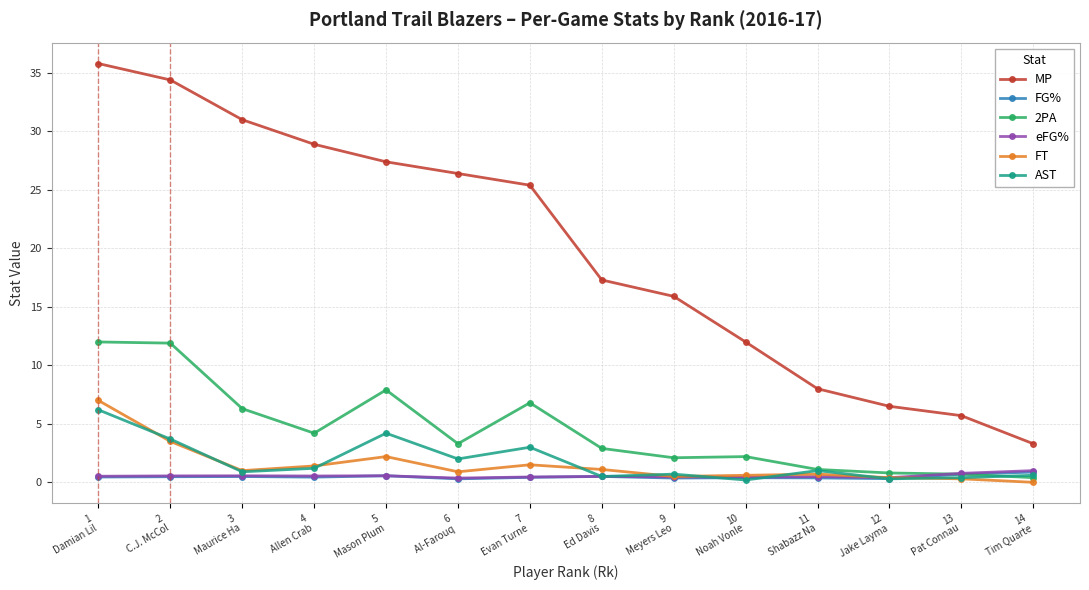

What is the lowest value of the MP series?

3.3